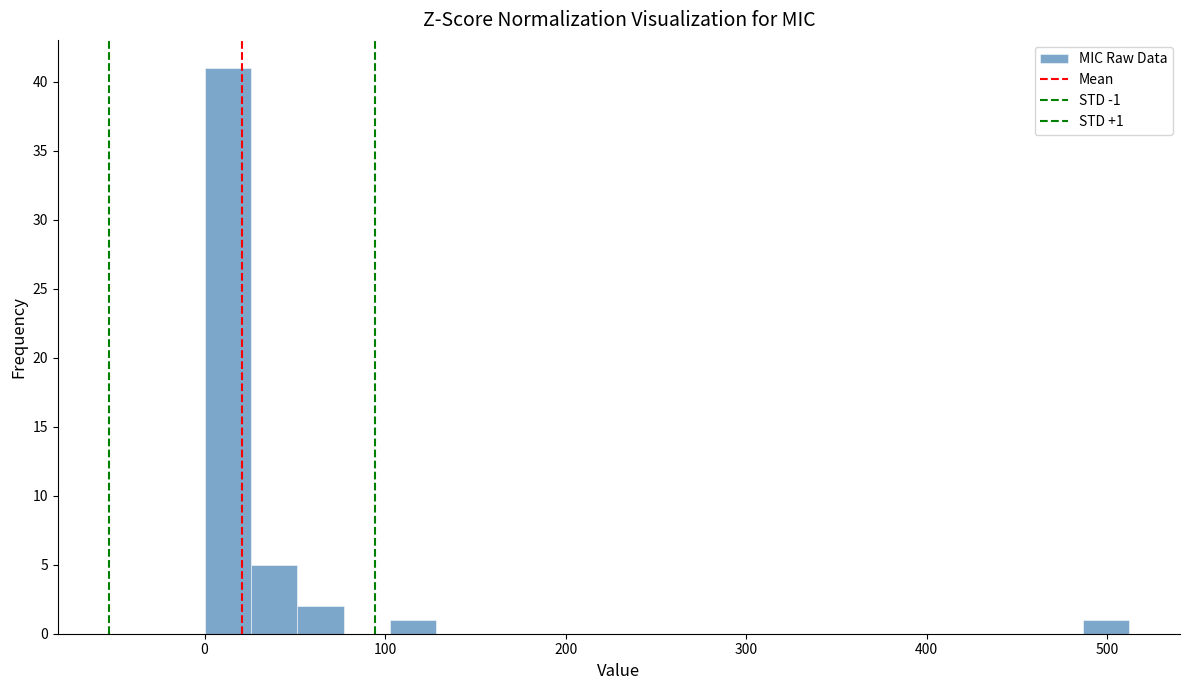

Read against the x-axis, roughly where is the centre of the tallest bar?

10